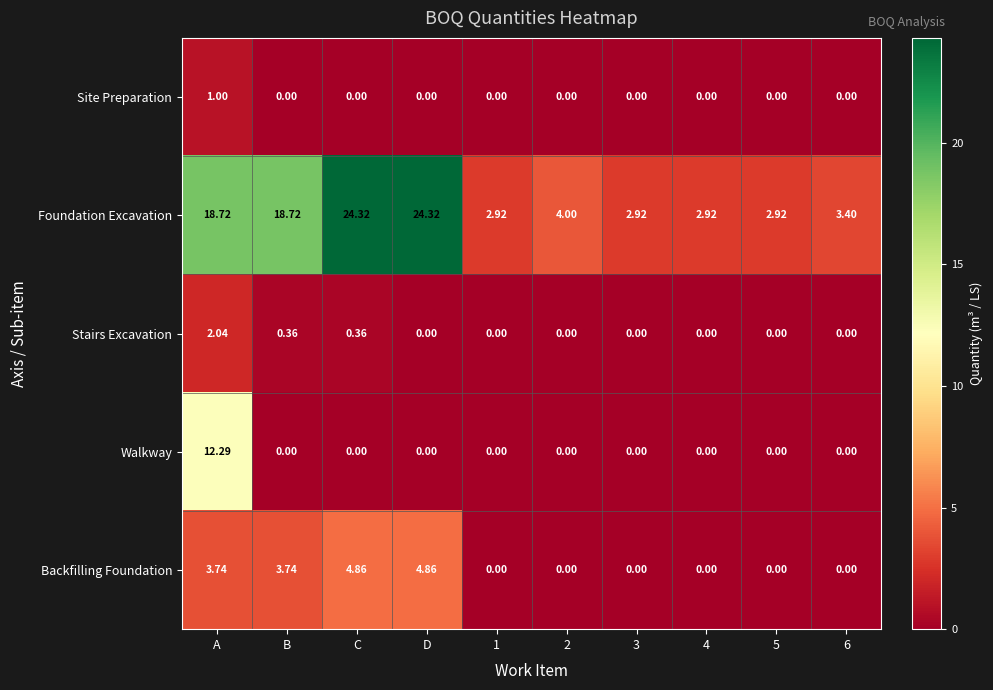

Which series has the largest total across all categories?

Foundation Excavation